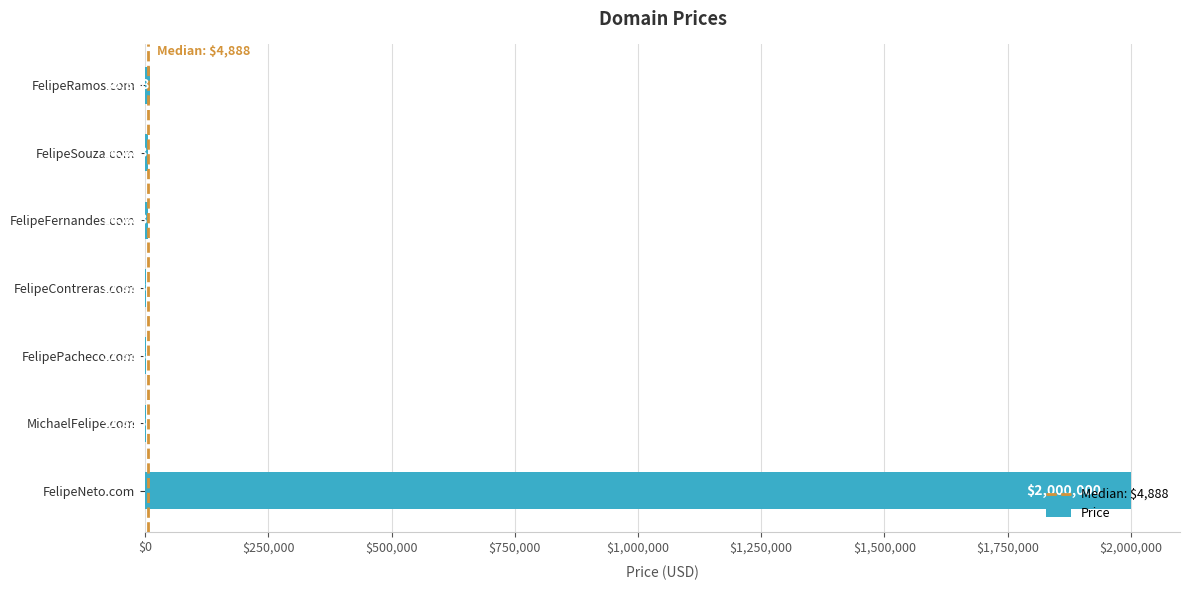

The chart shows a value of 1888 at FelipePacheco.com. True or false?

True